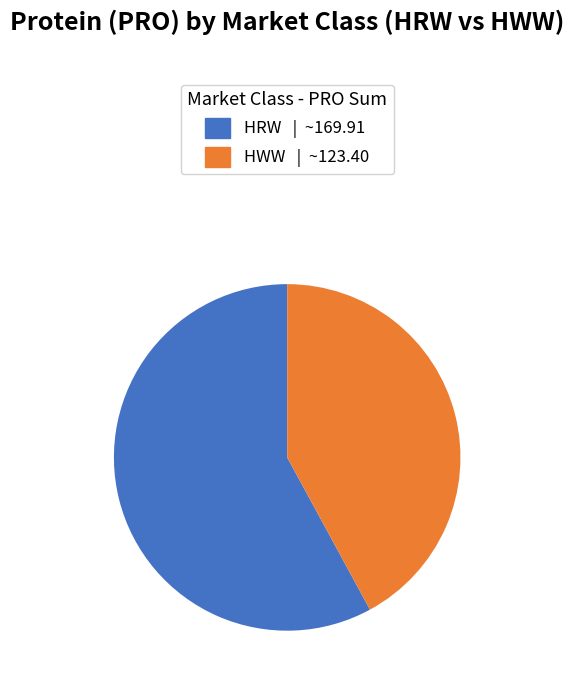

What is the ratio of the value at HWW | ~123.40 to the value at HRW | ~169.91?

0.7